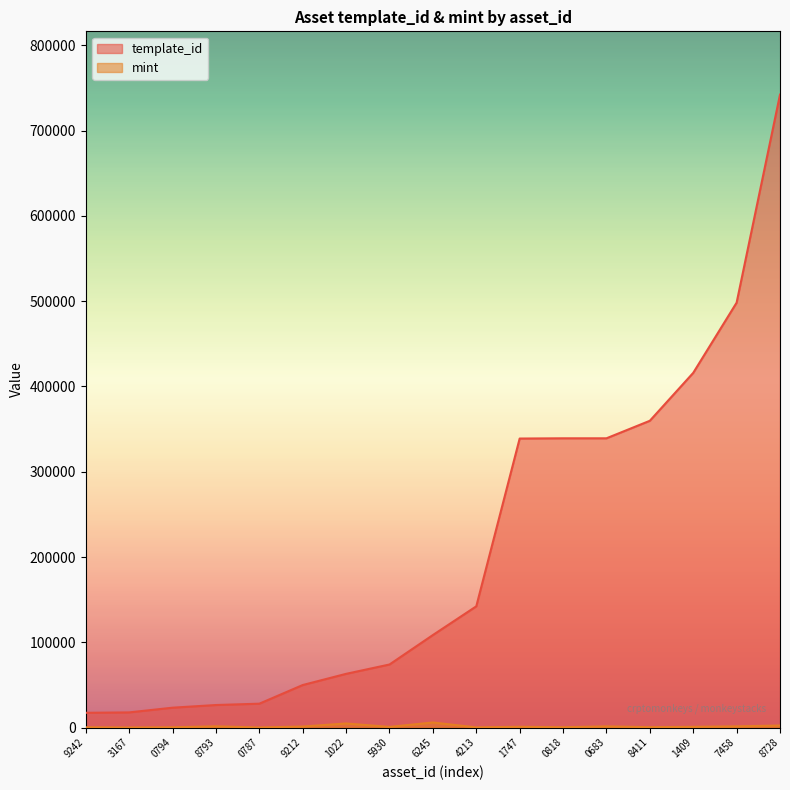

Which series has the largest total across all categories?

template_id